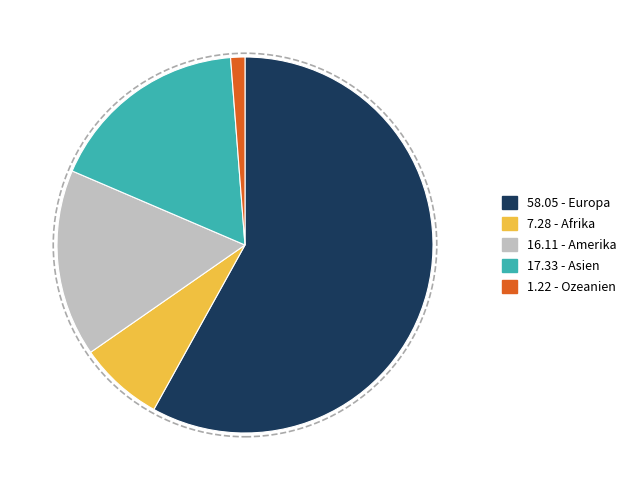

Is there any slice that represents more than half of the pie?

Yes